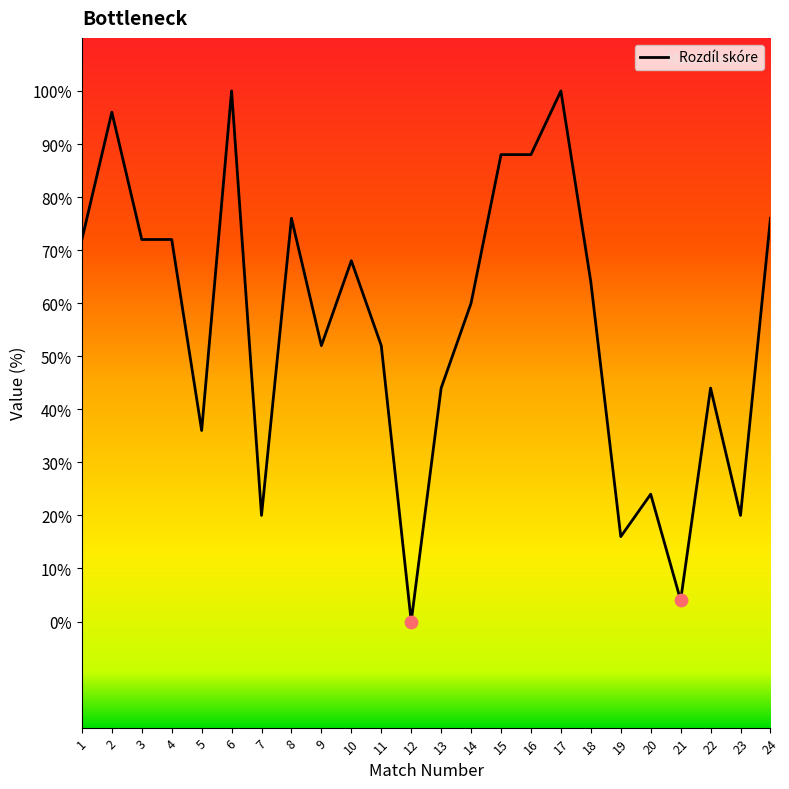

Approximately how many times larger is the value at 9 compared to 1?

0.7